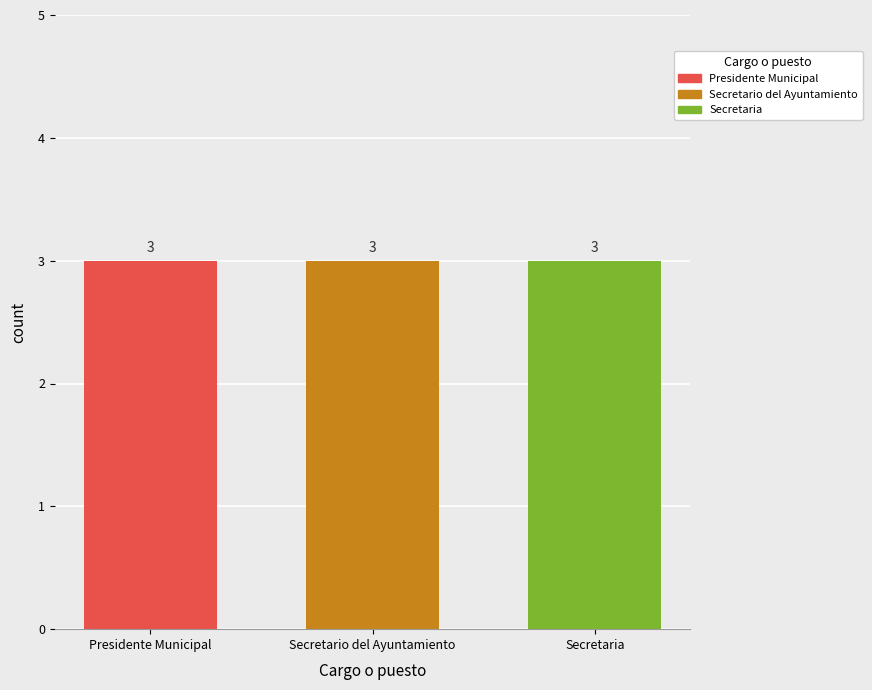

At which category does the chart reach its peak across all series?

Secretaria